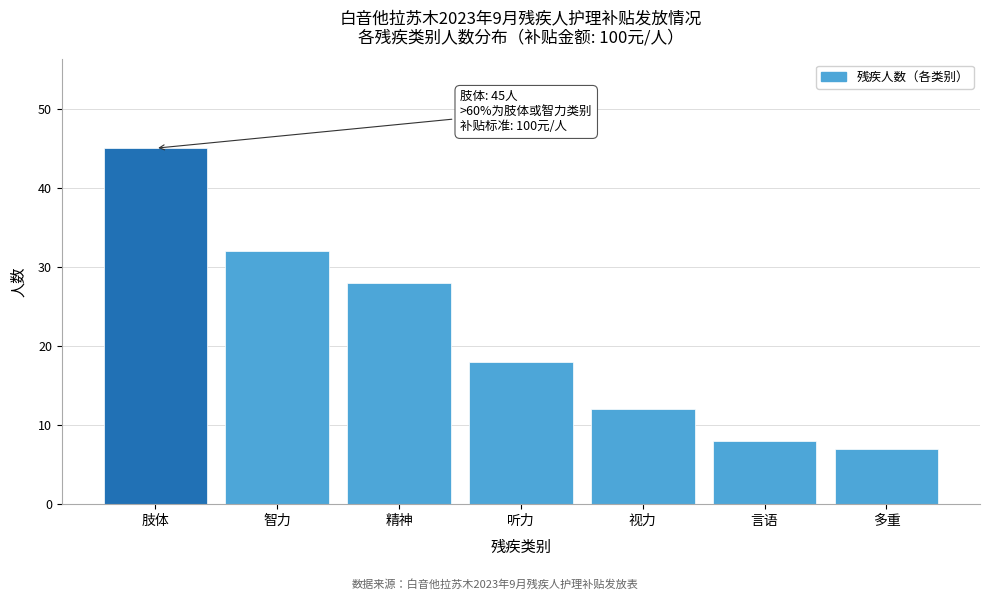

Reading left to right, what are all the values shown in this chart?

45	32	28	18	12	8	7